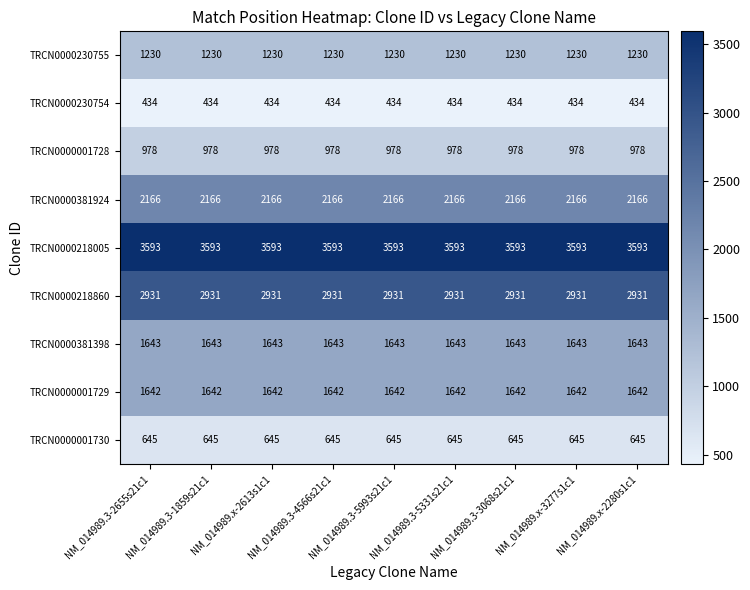

Is the value of TRCN0000218860 at NM_014989.3-4566s21c1 greater than the value of TRCN0000218005 at NM_014989.x-2280s1c1?

No